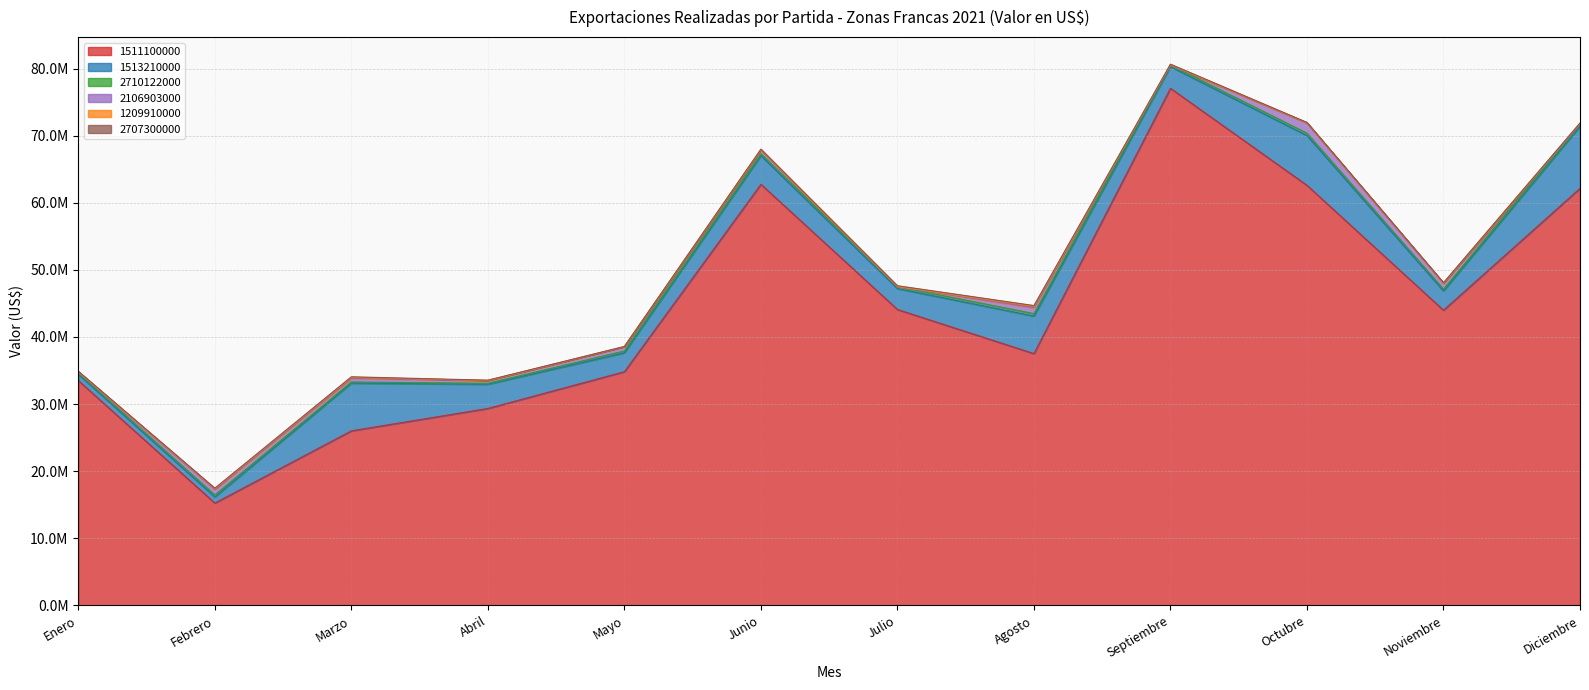

Does the chart display data point markers on the line(s)?

No